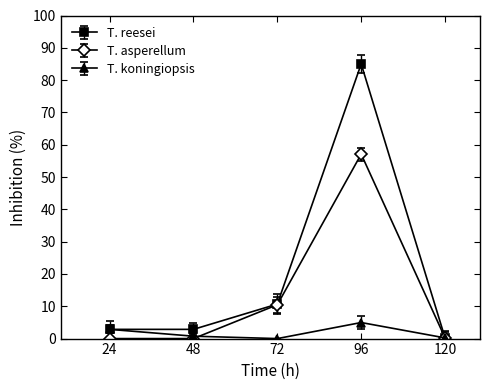

Which series has the largest total across all categories?

T. reesei